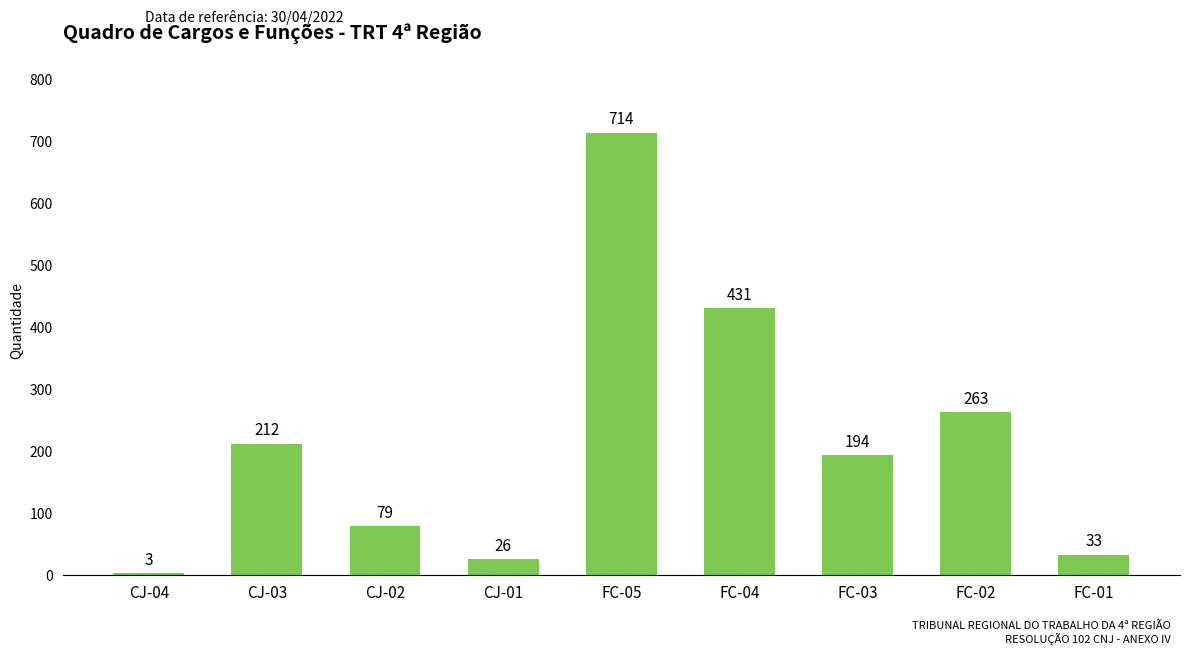

Rank the categories by value from highest to lowest.

FC-05, FC-04, FC-02, CJ-03, FC-03, CJ-02, FC-01, CJ-01, CJ-04